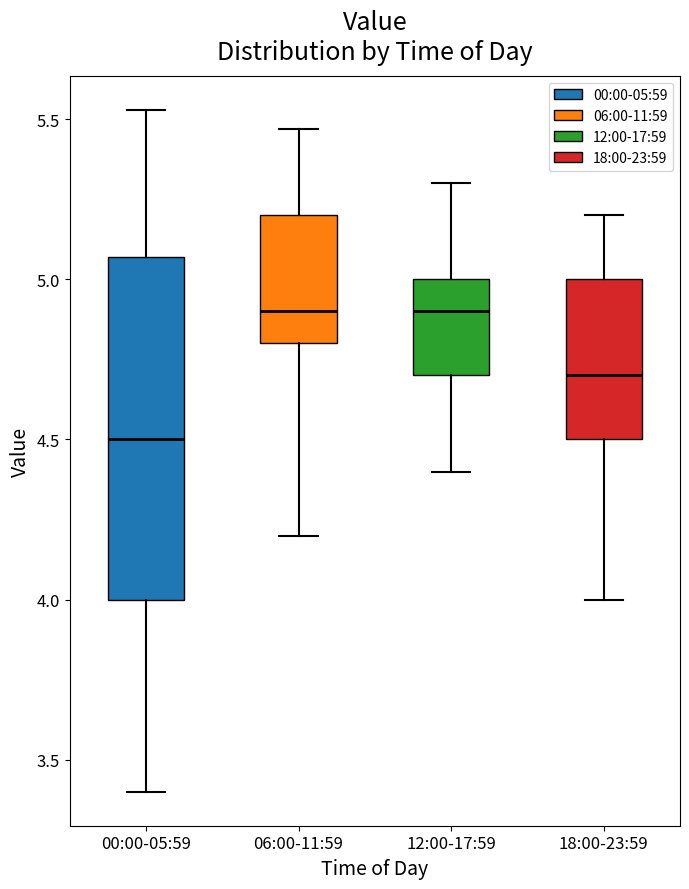

Reading left to right, transcribe this box plot: for each box, give where its median line is, the range the box spans, and where its two whiskers end, as read against the y-axis. The values are not printed on the chart, so give them approximately, as read against the axis.

00:00-05:59: median 4.50, box 4.00 to 5.05, whiskers 3.40 to 5.55
06:00-11:59: median 4.90, box 4.80 to 5.20, whiskers 4.20 to 5.45
12:00-17:59: median 4.90, box 4.70 to 5.00, whiskers 4.40 to 5.30
18:00-23:59: median 4.70, box 4.50 to 5.00, whiskers 4.00 to 5.20